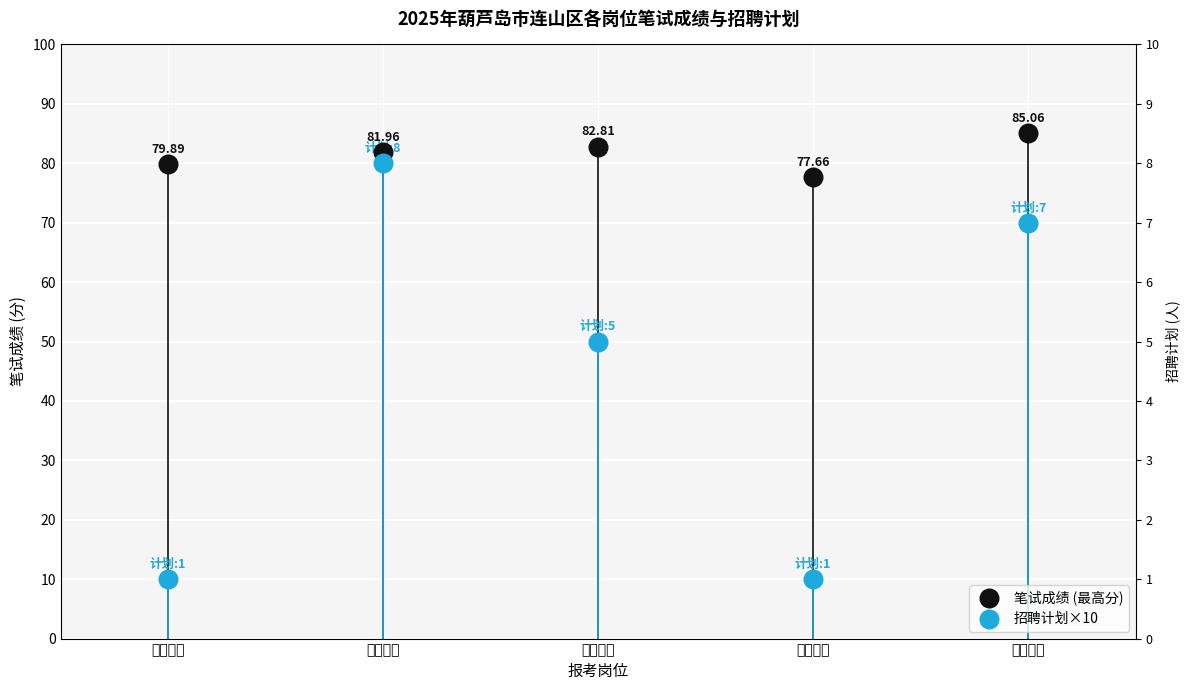

Which series has the largest total across all categories?

笔试成绩 (最高分)